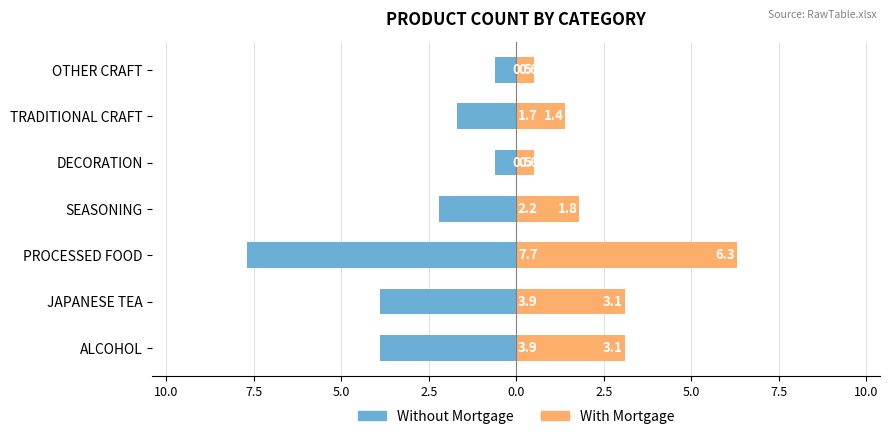

How many values in the With Mortgage series exceed 1?

5